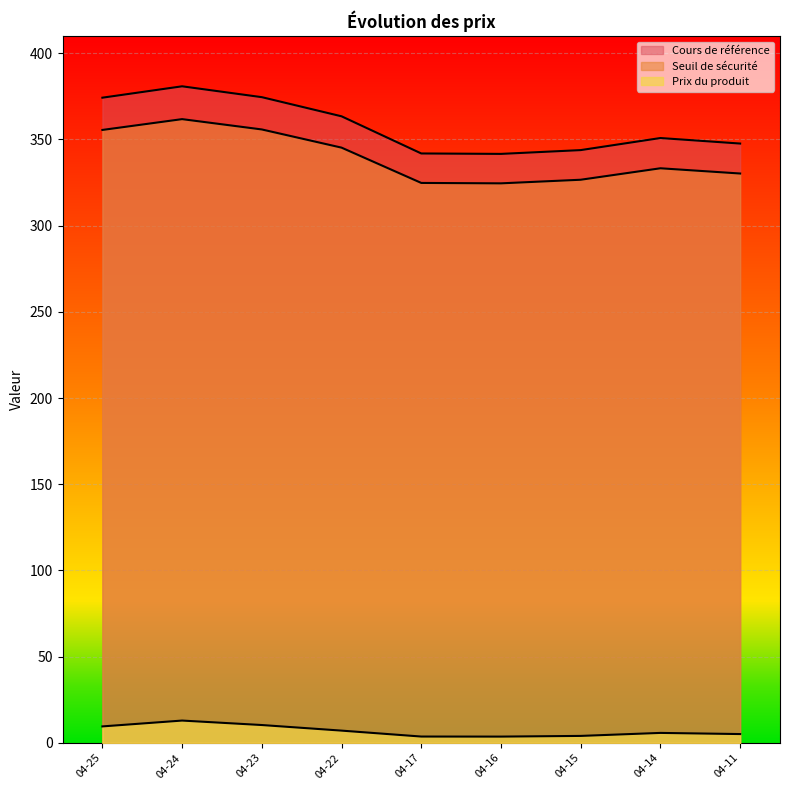

How many interior local valleys does the Seuil de sécurité series have?

1